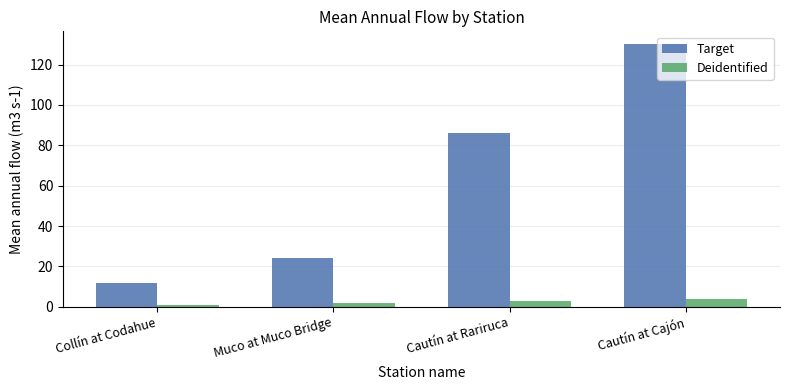

At which label does Target reach its minimum?

Collín at Codahue